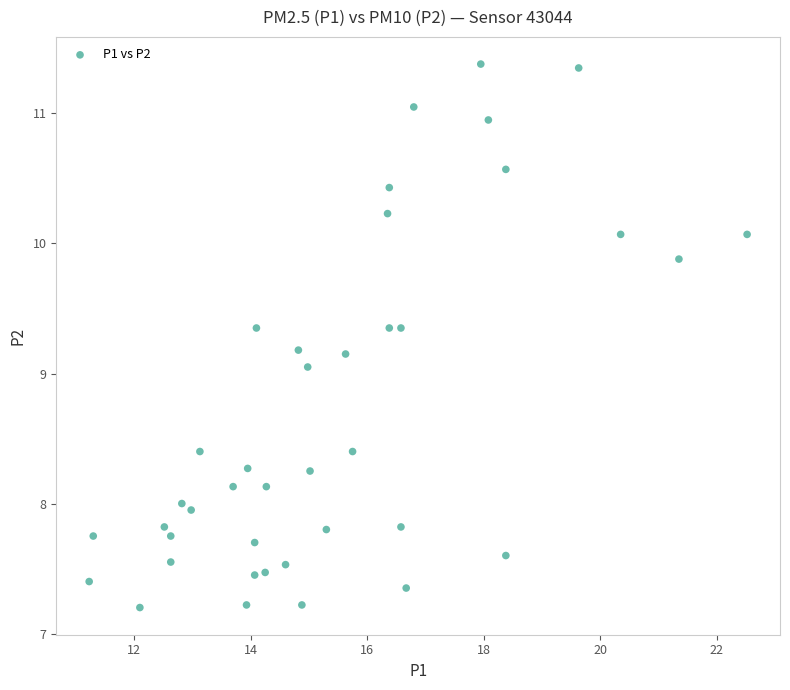

What is the range of Y values (max minus min)?

4.2